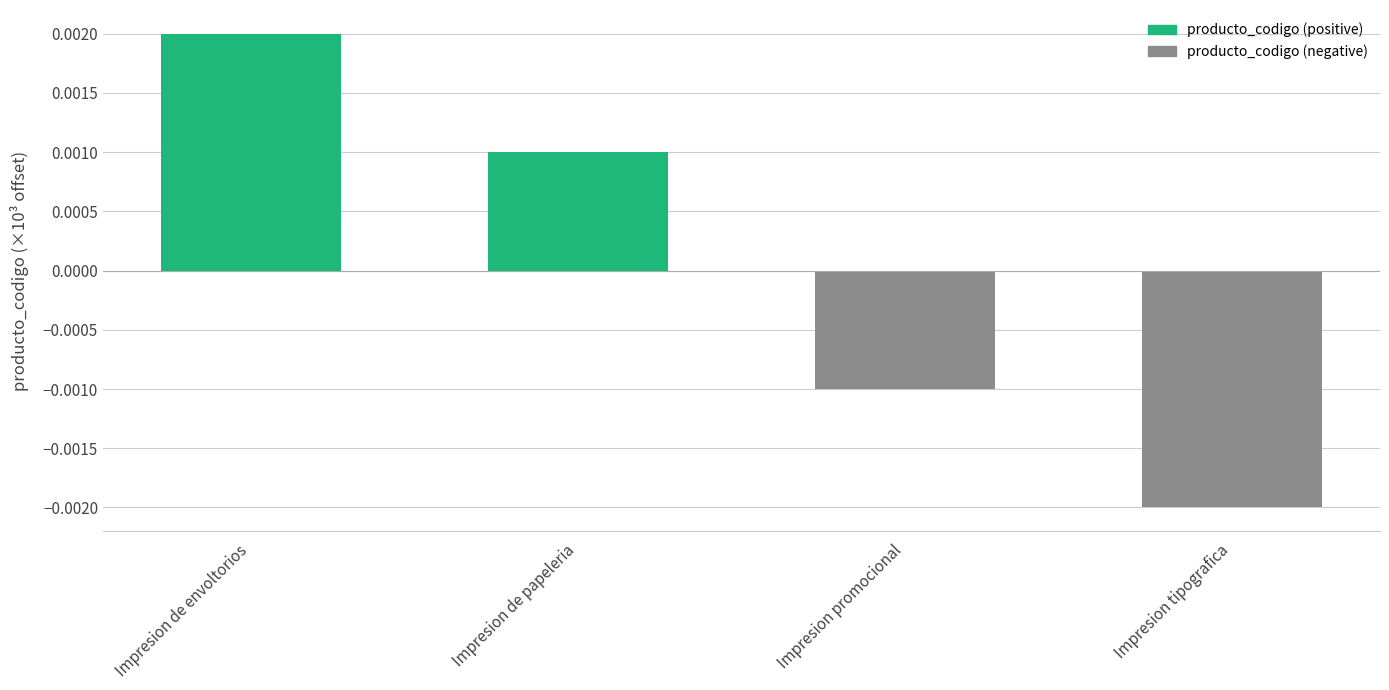

Are the bars horizontal?

No